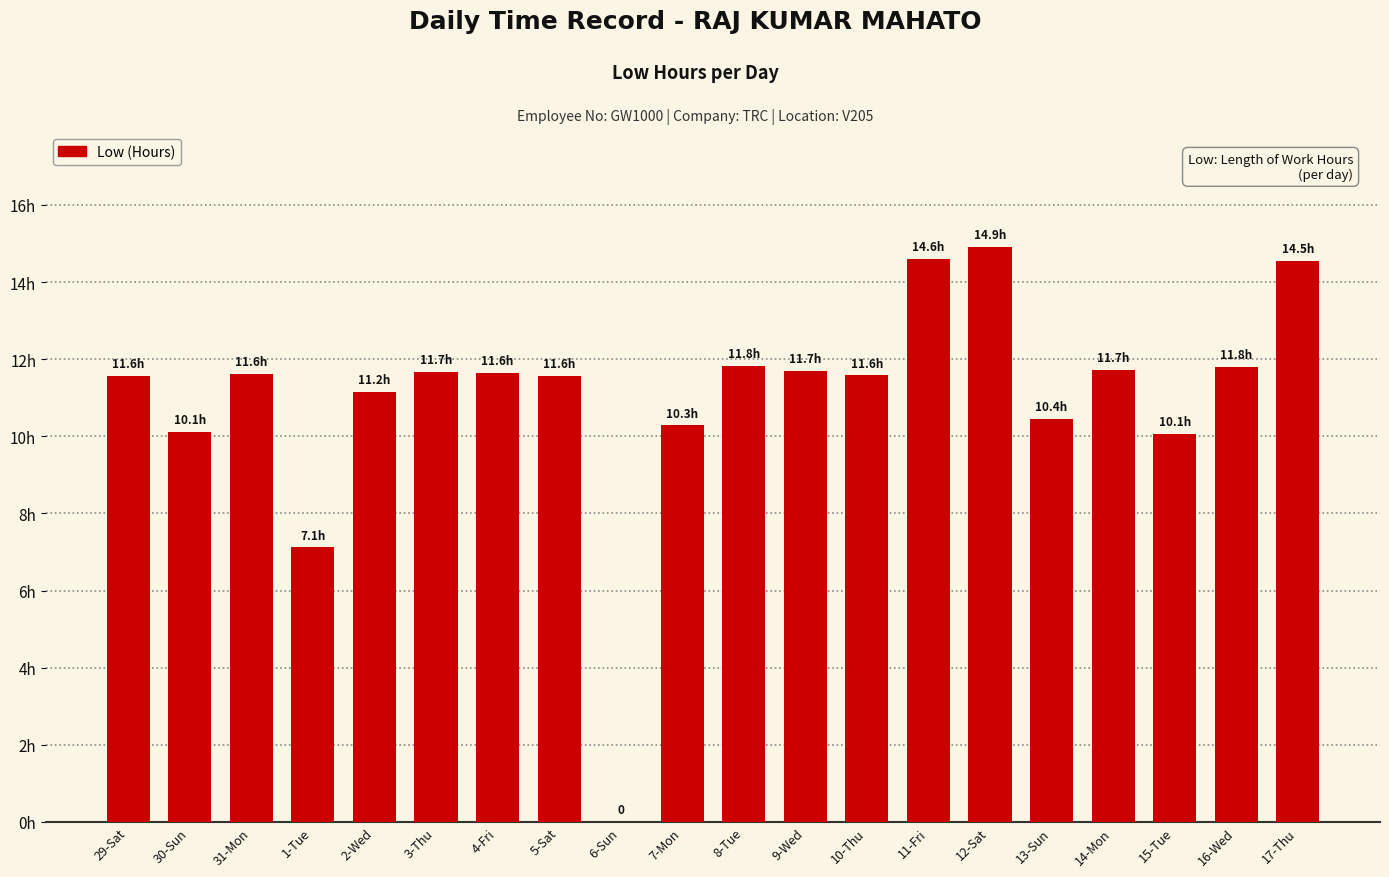

Reading left to right, what are all the values shown in this chart?

29-Sat=11.6	30-Sun=10.1	31-Mon=11.6	1-Tue=7.1	2-Wed=11.2	3-Thu=11.7	4-Fri=11.6	5-Sat=11.6	6-Sun=0.0	7-Mon=10.3	8-Tue=11.8	9-Wed=11.7	10-Thu=11.6	11-Fri=14.6	12-Sat=14.9	13-Sun=10.4	14-Mon=11.7	15-Tue=10.1	16-Wed=11.8	17-Thu=14.5